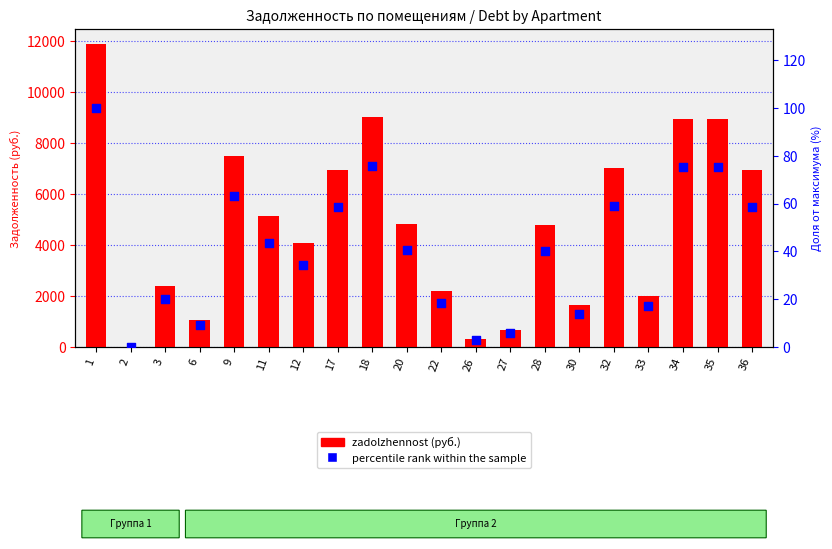

Is the value of zadolzhennost at 11 greater than the value of percentile rank within the sample at 3?

Yes